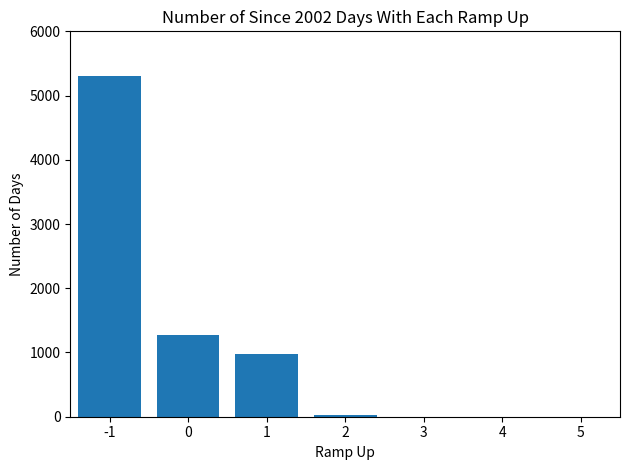

The chart shows a value of 2551 at 5. True or false?

False